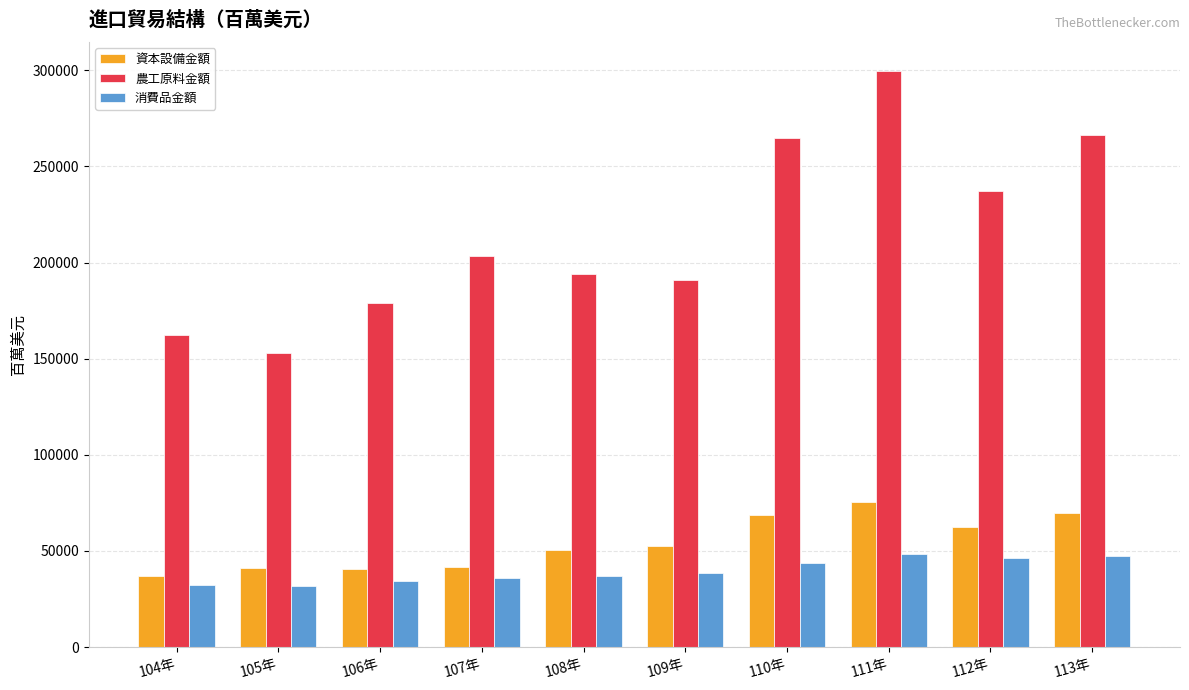

At which label is 農工原料金額 closest to 226402?

112年